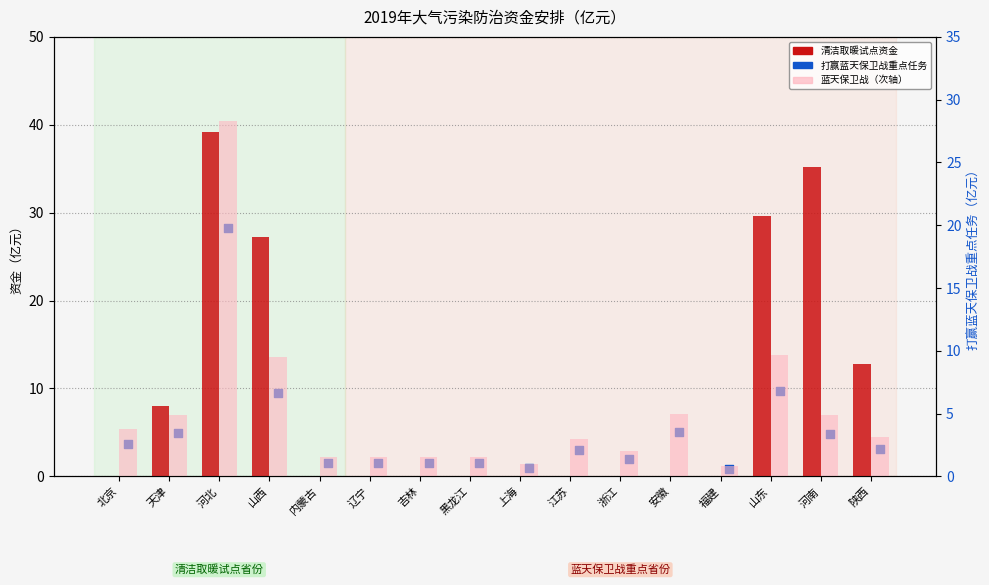

What is the total value across all series at 江苏?

6.0